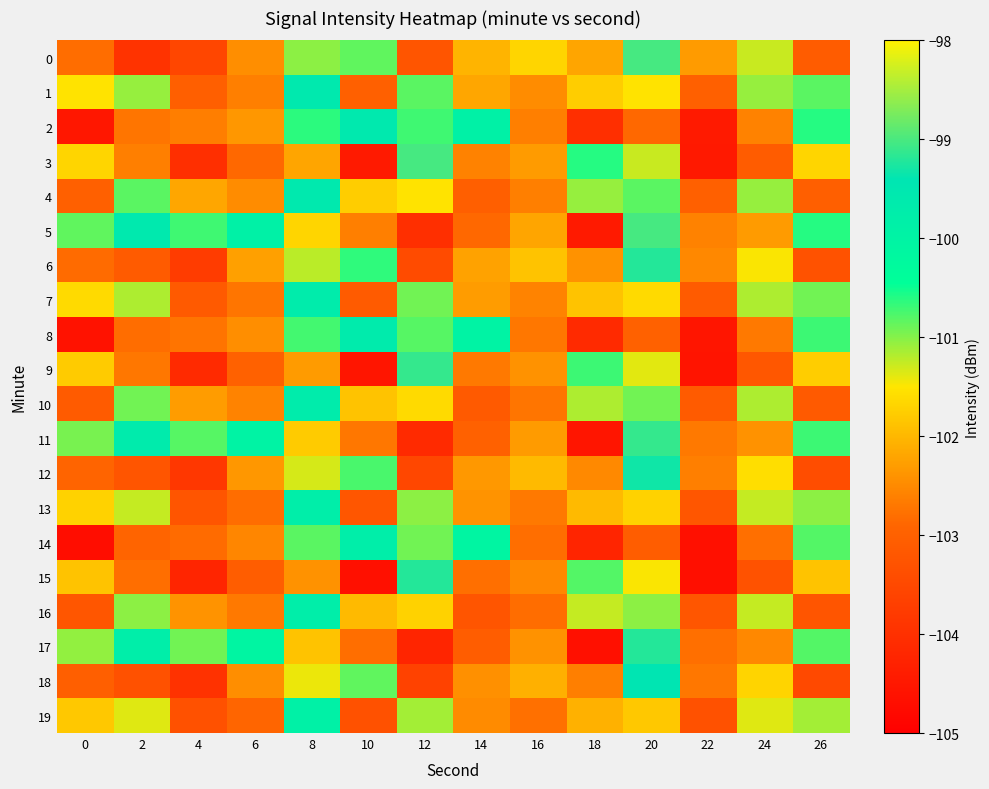

At which category is the sum across all series the highest?

20